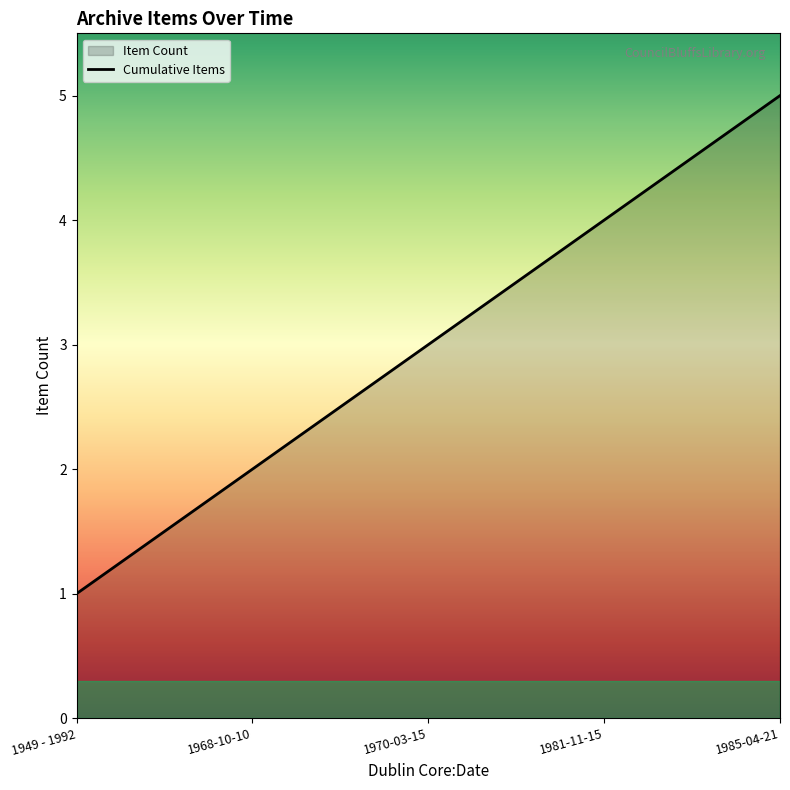

How many data points are less than 3?

2